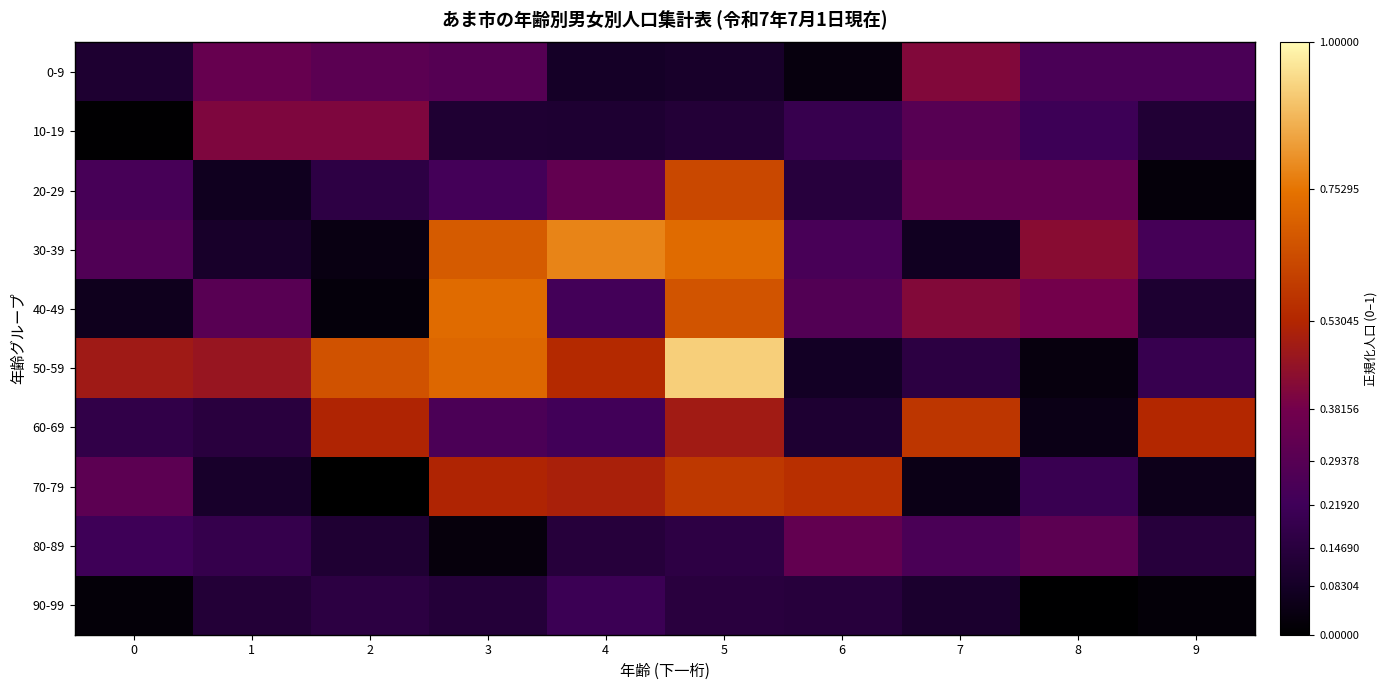

Which series changed the most between 1 and 4?

30-39